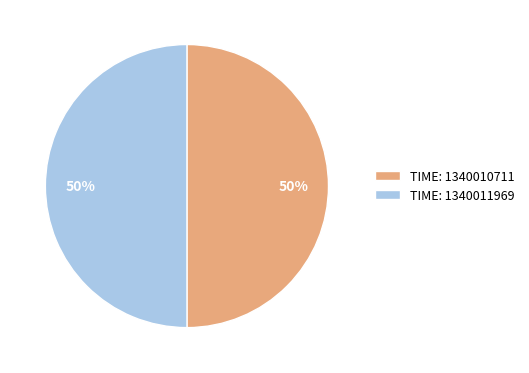

To the nearest percent, what percentage of the pie is TIME: 1340010711?

50%